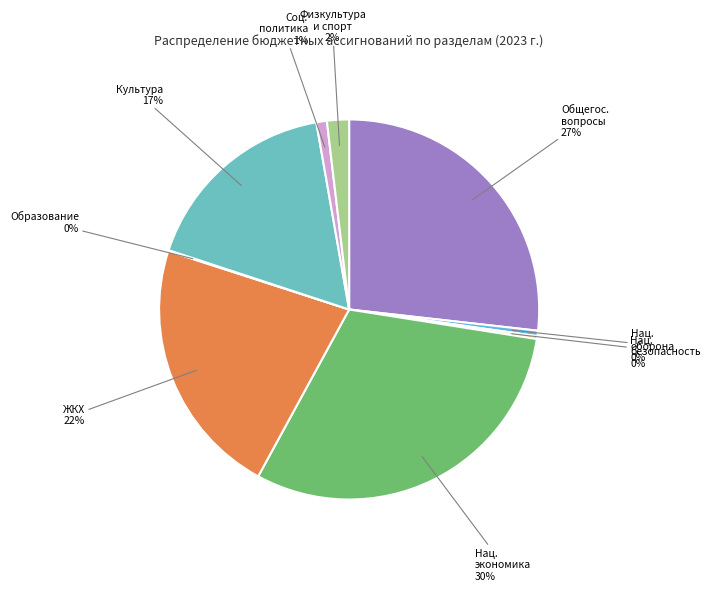

To the nearest percent, what is the difference between the largest and smallest slice percentages?

30%